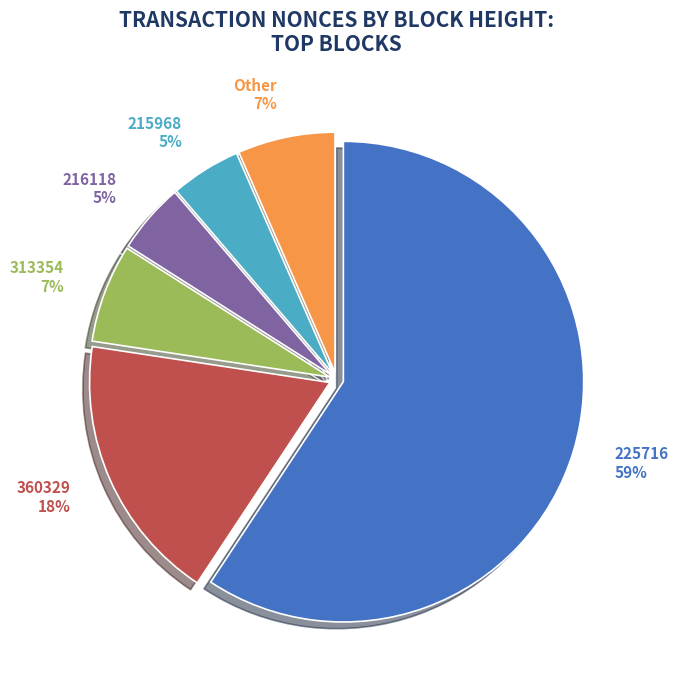

How many slices are in this pie chart?

6